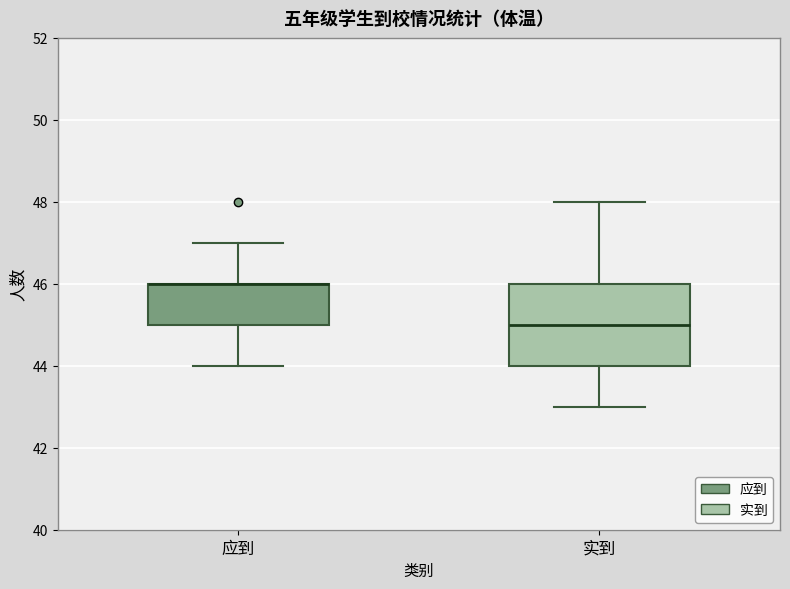

Reading left to right, read every box against the y-axis: the position of its median line, the range the box covers, and the ends of its whiskers. The values are not printed on the chart, so give them approximately, as read against the axis.

应到: median 46 (drawn on the box's upper edge), box 45 to 46, whiskers 44 to 47
实到: median 45, box 44 to 46, whiskers 43 to 48